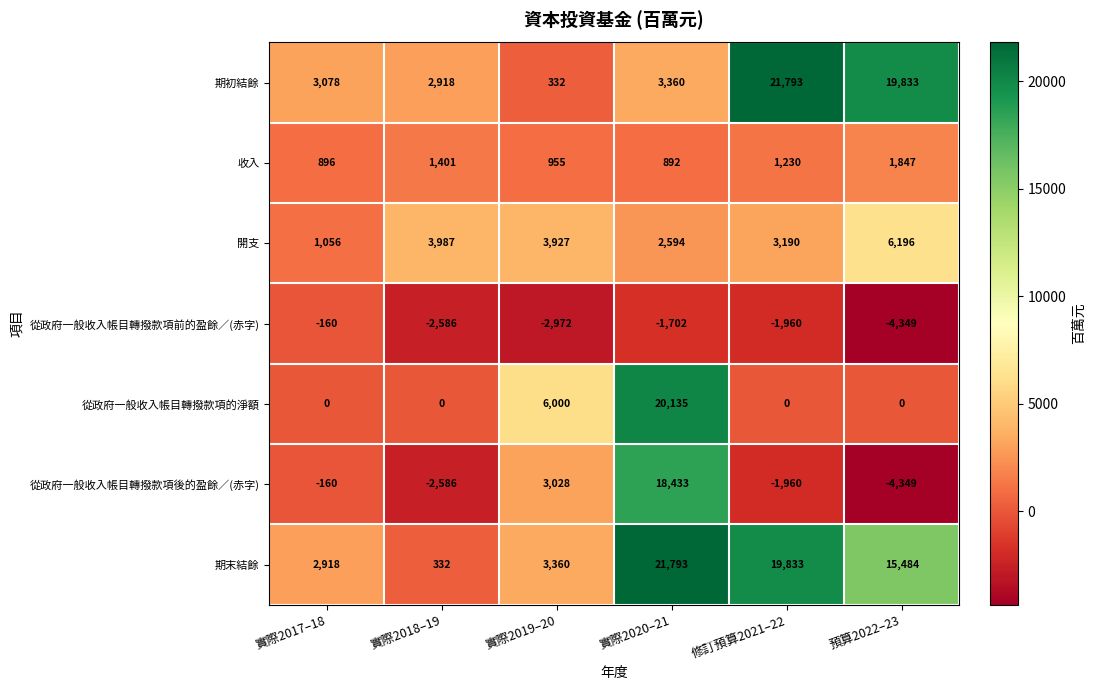

Is it true that 收入 equals 896 at 實際2017–18?

True